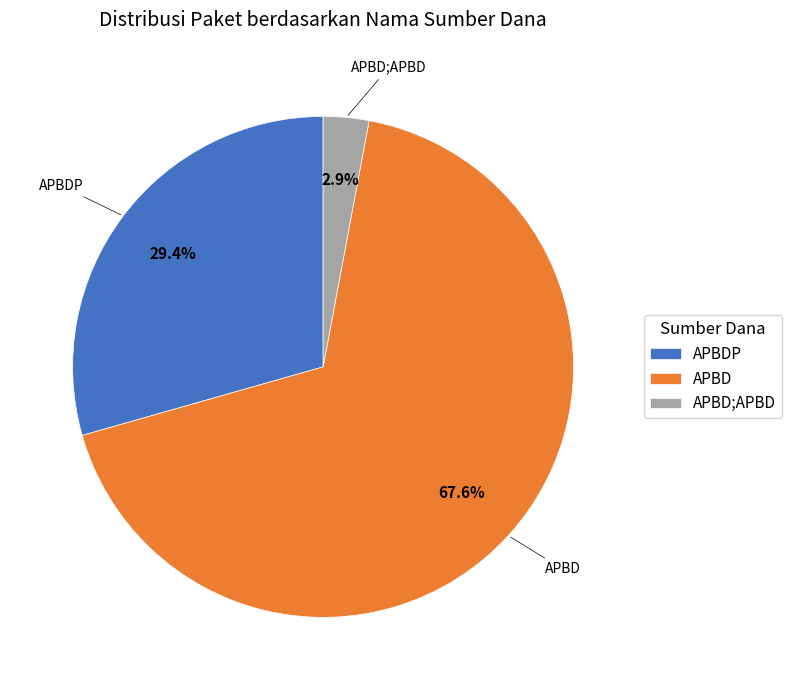

Count the number of slices in the pie.

3